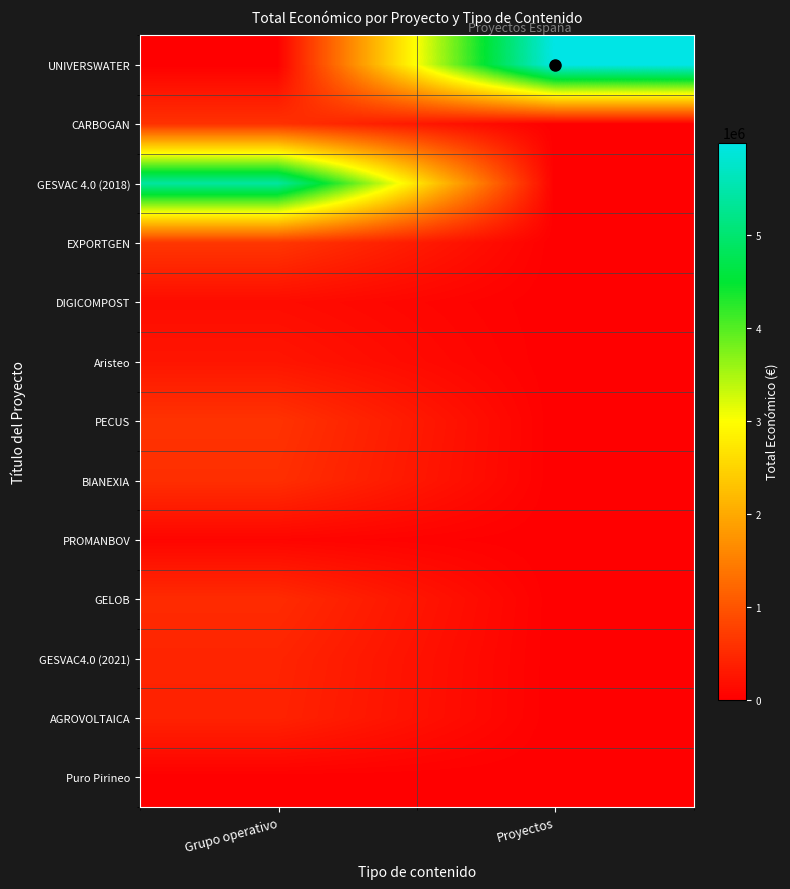

How many distinct data groups are displayed?

13